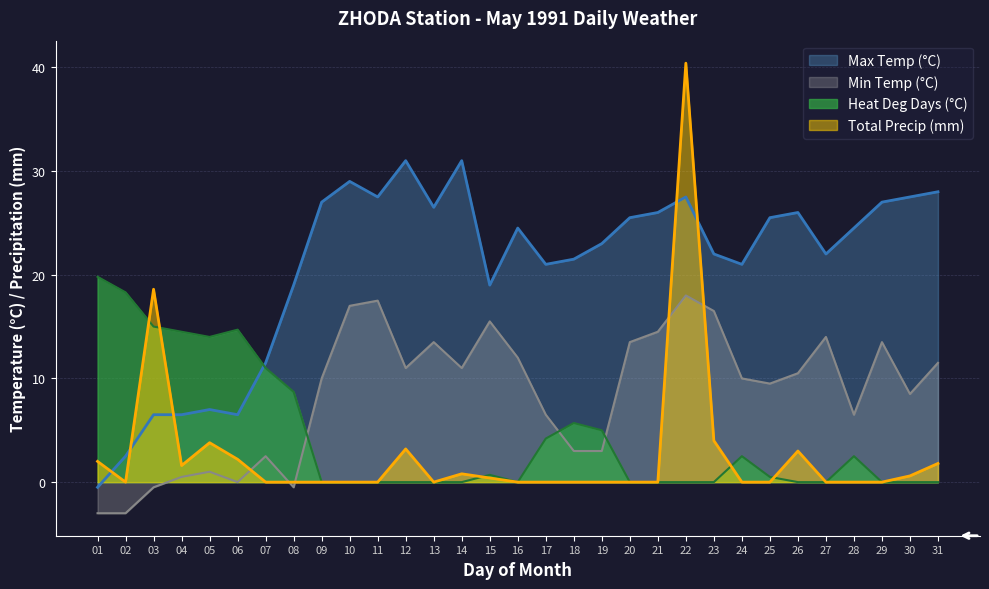

Which series has the widest spread of values?

Total Precip (mm)